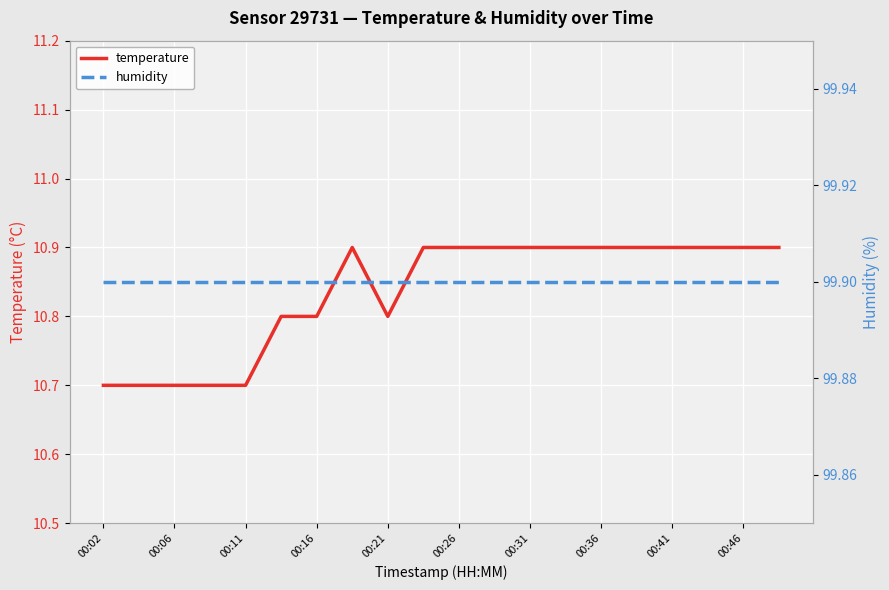

The value of temperature at 00:26 is 18.9. True or false?

False